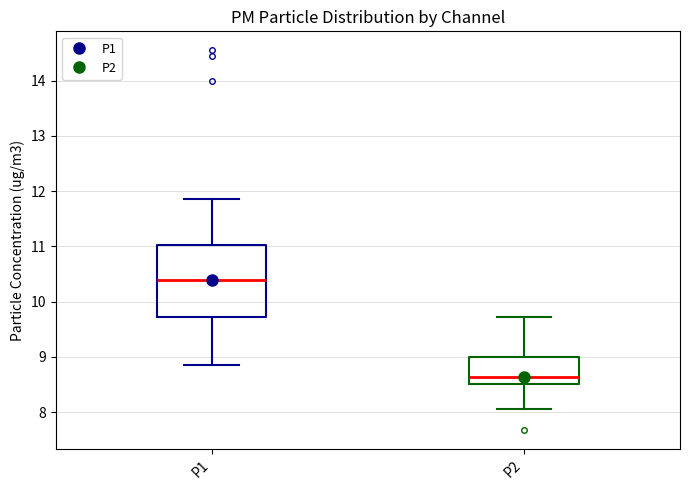

Reading left to right, transcribe this box plot: for each box, give where its median line is, the range the box spans, and where its two whiskers end, as read against the y-axis. The values are not printed on the chart, so give them approximately, as read against the axis.

P1: median 10.4, box 9.7 to 11.0, whiskers 8.9 to 11.9
P2: median 8.6, box 8.5 to 9.0, whiskers 8.1 to 9.7